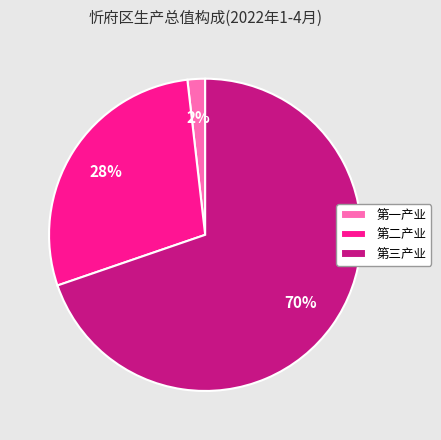

The 第三产业 slice represents 70% of the pie. True or false?

True